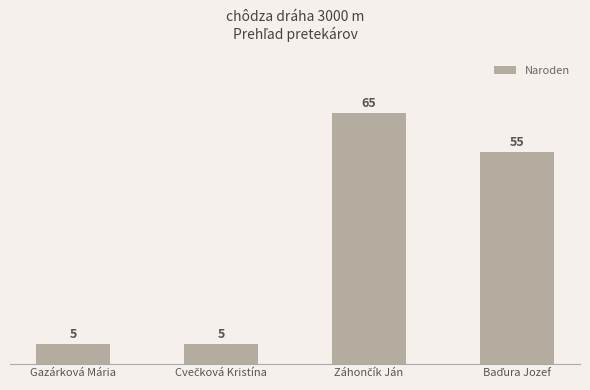

How many values are between 5 and 65?

4